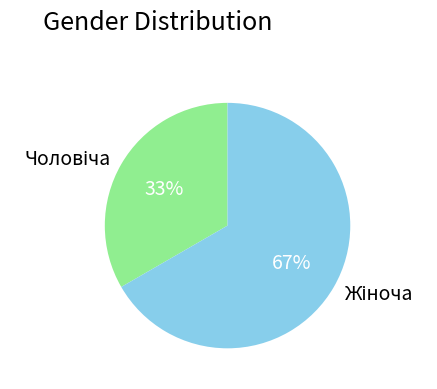

To the nearest percent, what is the average slice percentage?

50%